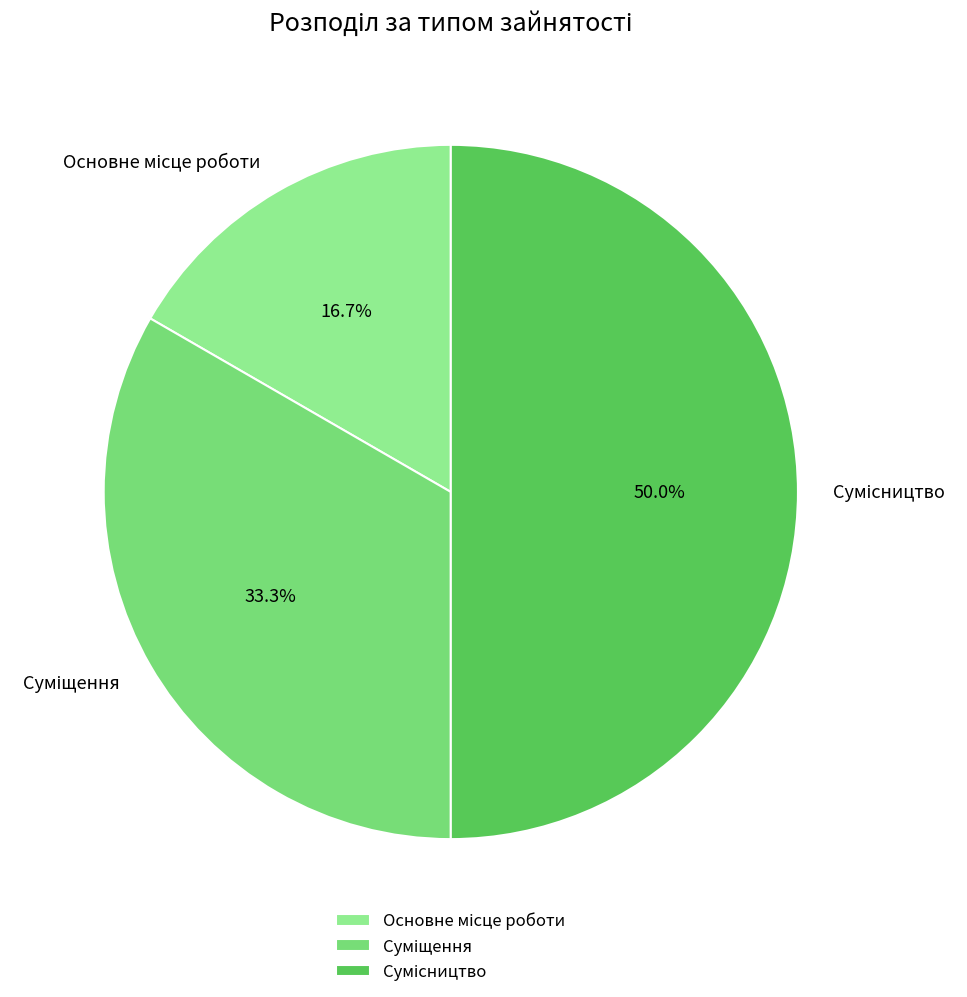

To the nearest percent, what is the average slice percentage?

33%